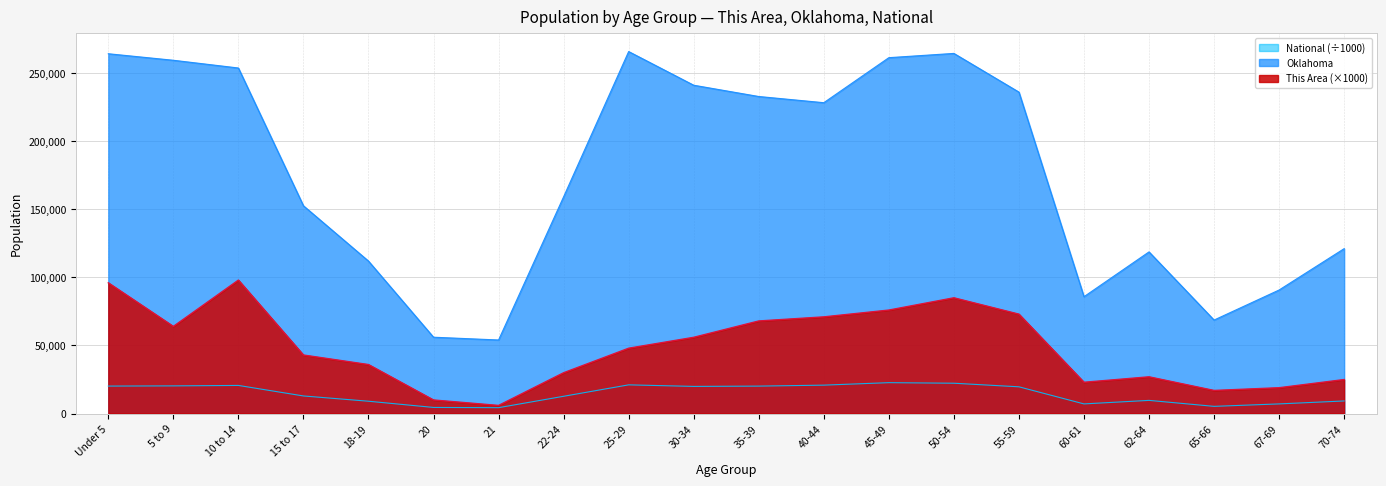

What is the sum of all Oklahoma values?

3525104.0